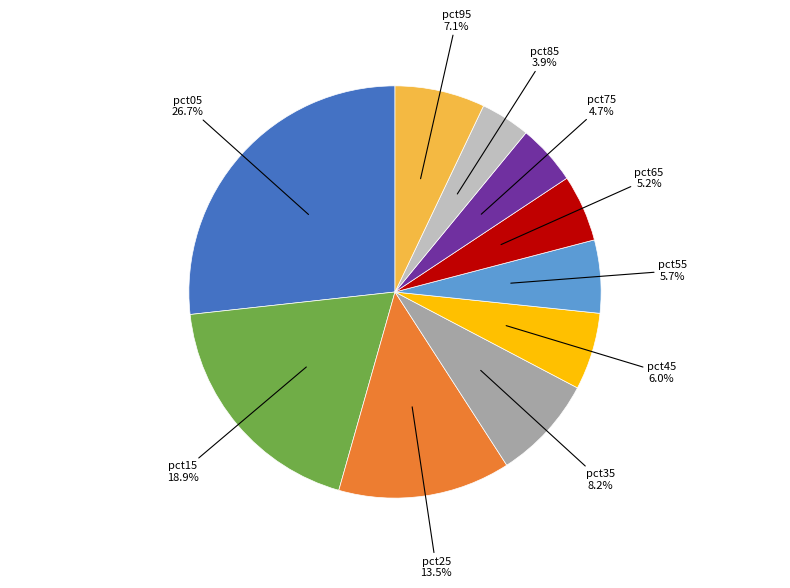

Is there any slice that represents more than half of the pie?

No